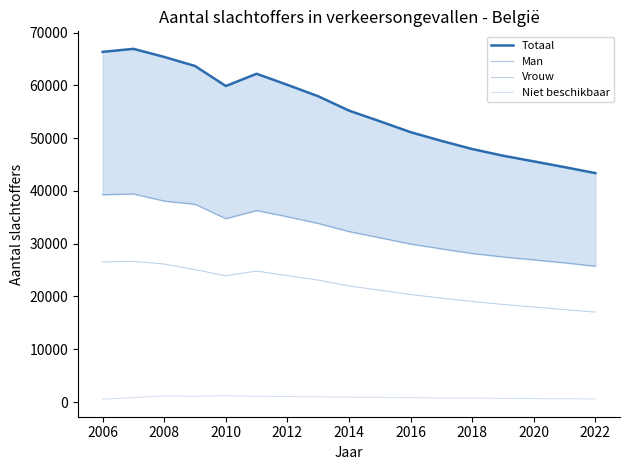

Reading left to right, what are all the values shown in this chart?

Totaal: 66346	66915	65381	63664	59872	62195	60092	57932	55213	53194	51127	49482	47934	46669	45592	44500	43370
Man: 39279	39431	38088	37484	34752	36294	35109	33849	32307	31134	29941	29028	28151	27499	26945	26380	25747
Vrouw: 26536	26662	26136	25090	23915	24820	23949	23096	21985	21186	20363	19676	19052	18478	17993	17502	17039
Niet beschikbaar: 531	822	1157	1090	1205	1081	1034	987	921	874	823	778	731	692	654	618	584